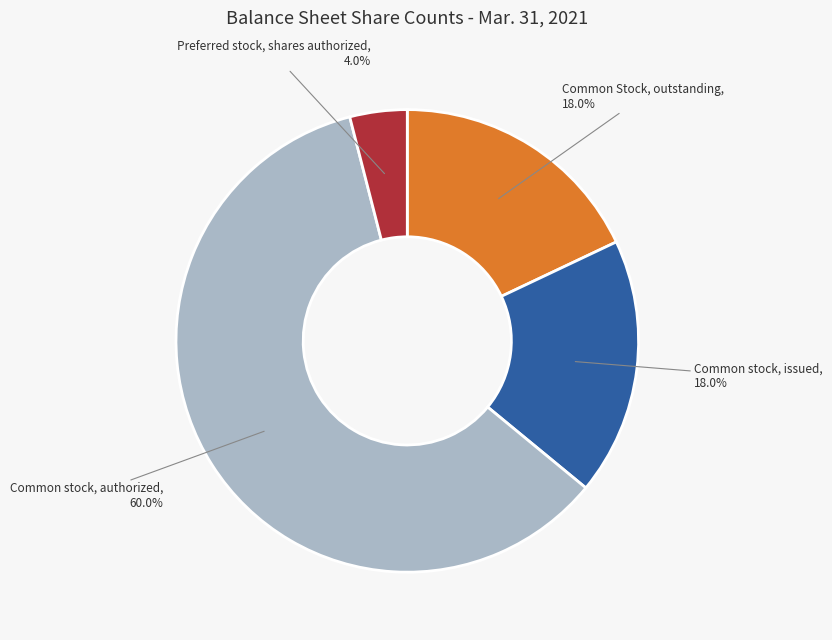

Is there any slice that represents more than half of the pie?

Yes